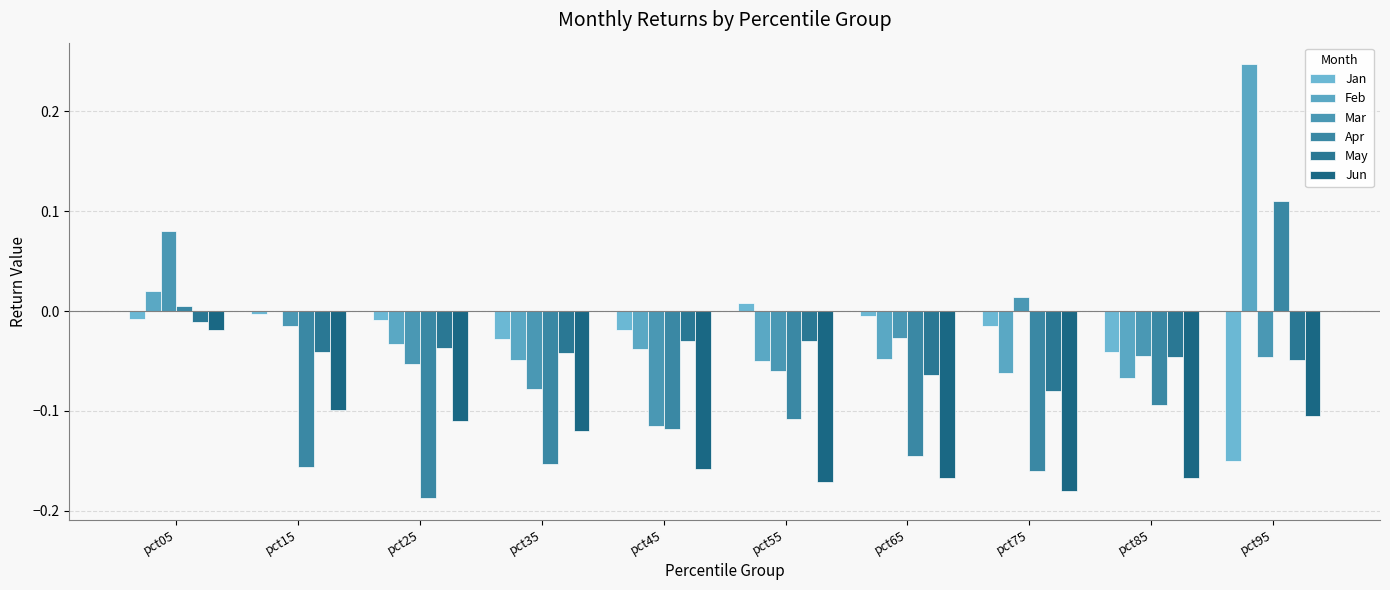

How many values in the Apr series exceed 0?

2